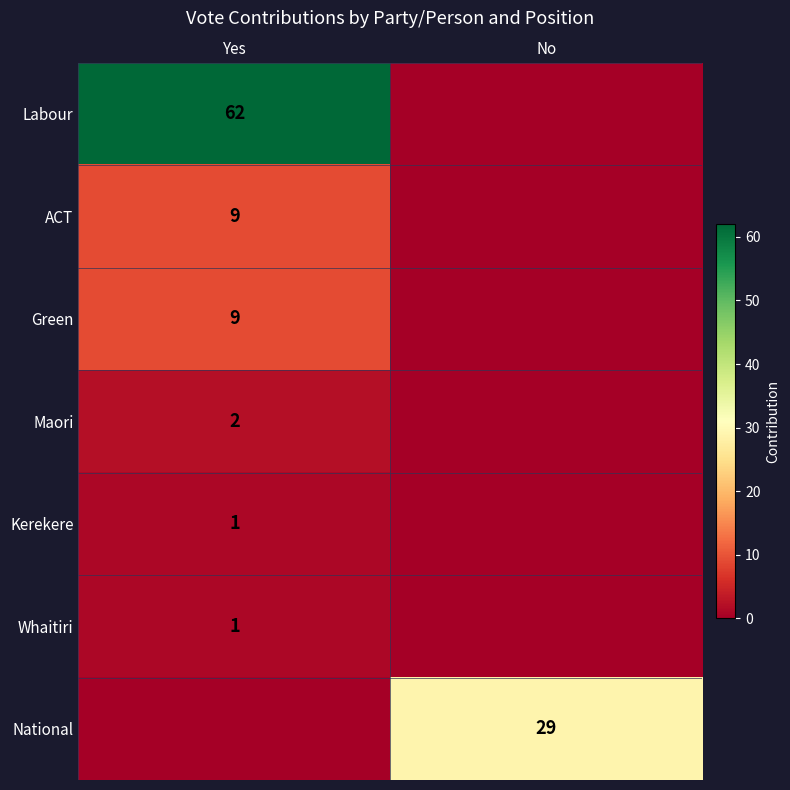

The ACT series shows 9 at Yes. True or false?

True